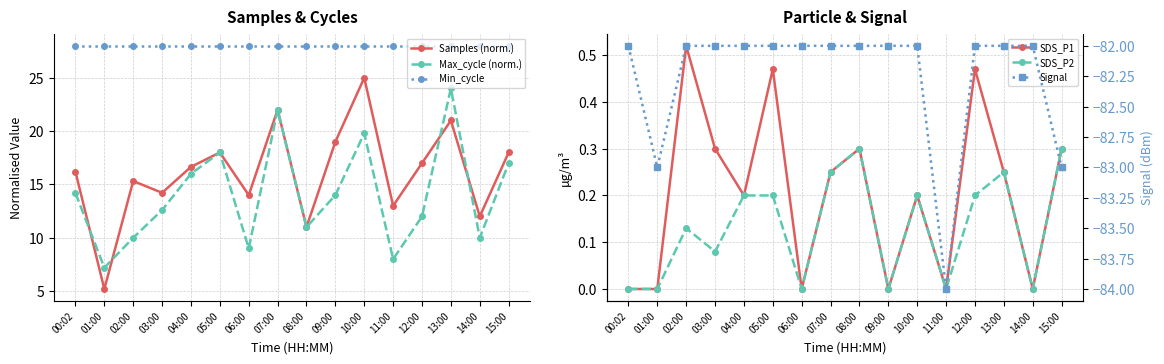

What is the smallest value displayed?

-84.0